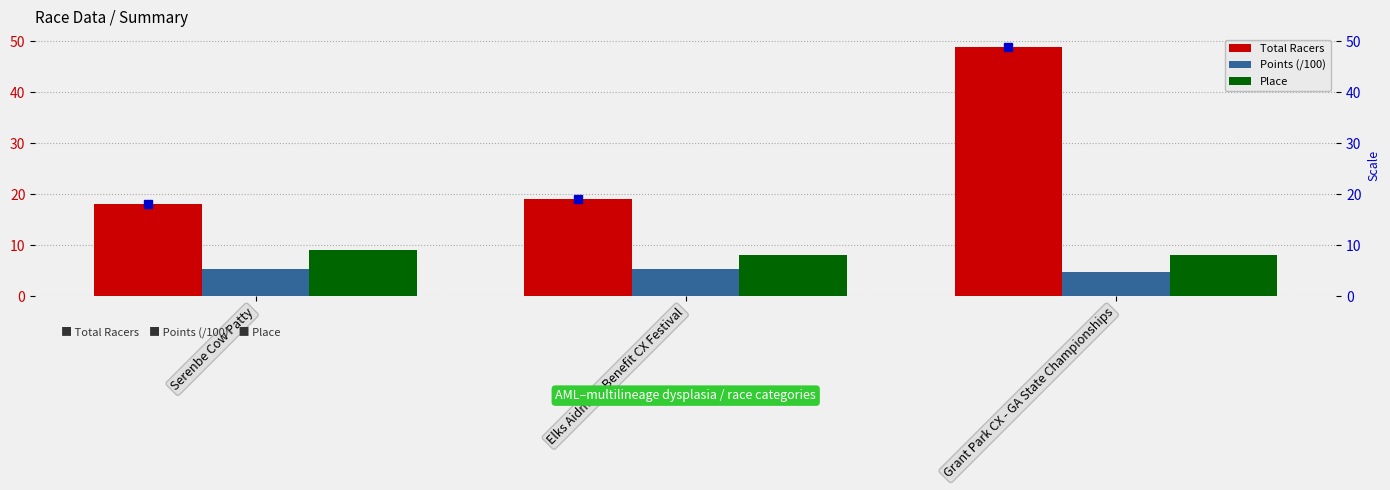

True or false: Place has a value of 9.0 at Serenbe Cow Patty.

True